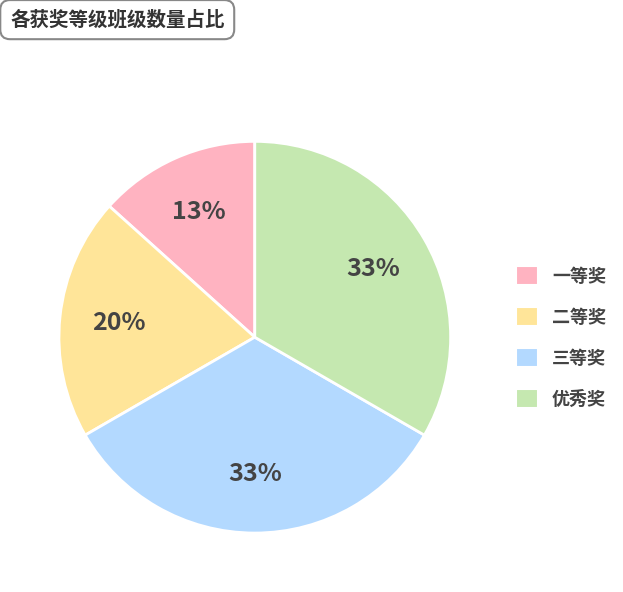

Combined, do 三等奖 and 二等奖 account for over 50%?

Yes